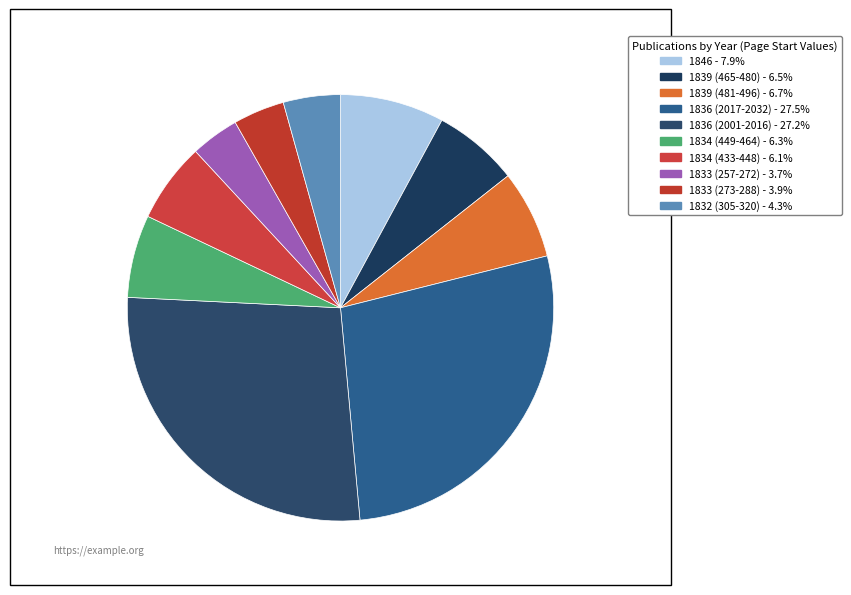

Which category has the biggest portion of the pie?

1836 (2017-2032)